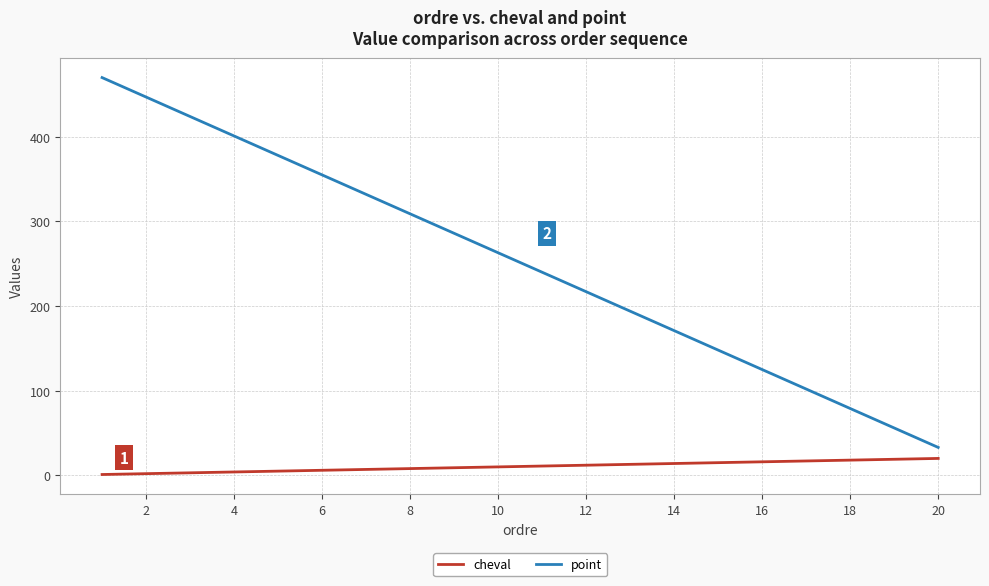

How many lines are shown in the chart?

2